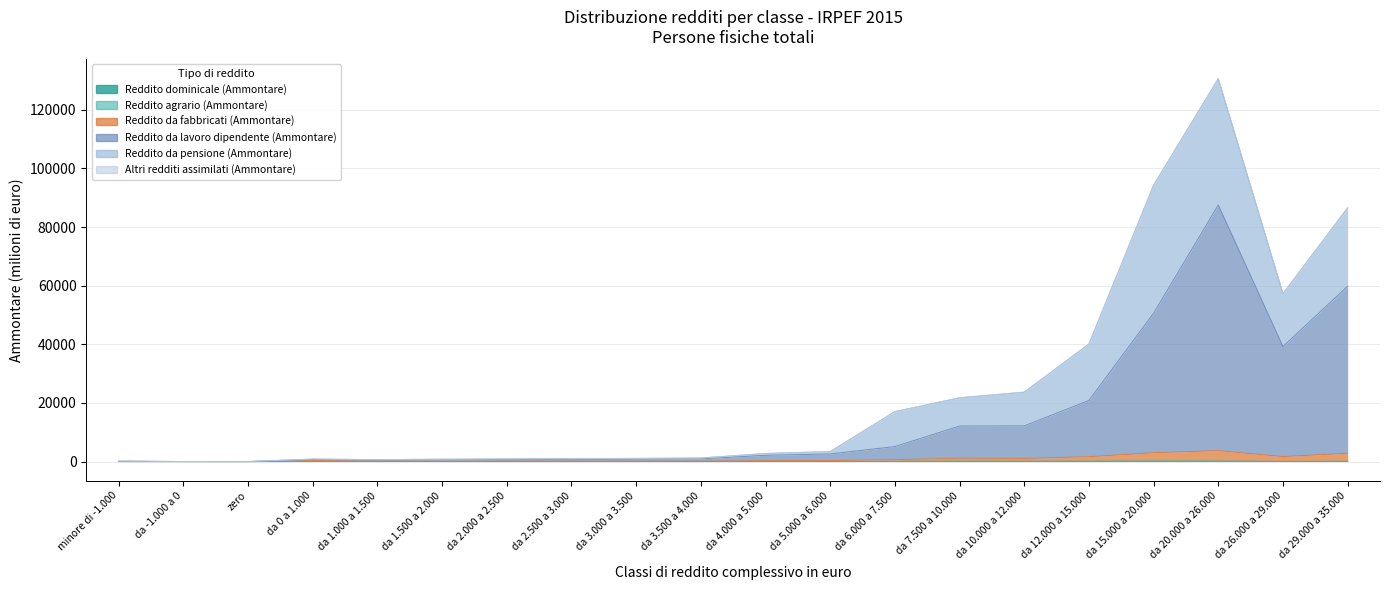

Where is Reddito dominicale (Ammontare) nearest to the value 49?

da 29.000 a 35.000